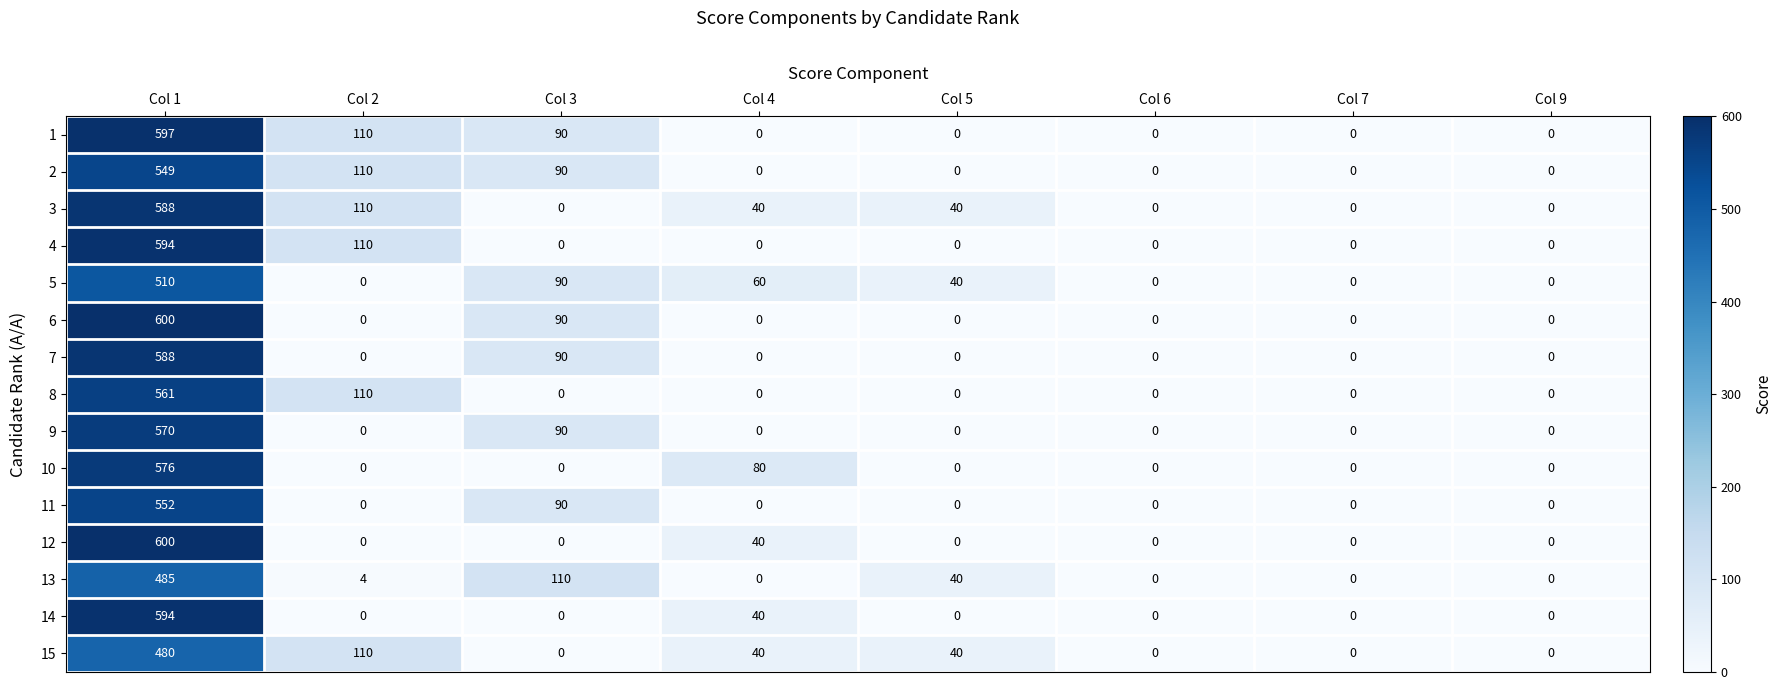

What is the difference between the 1 values at Col 5 and Col 3?

90